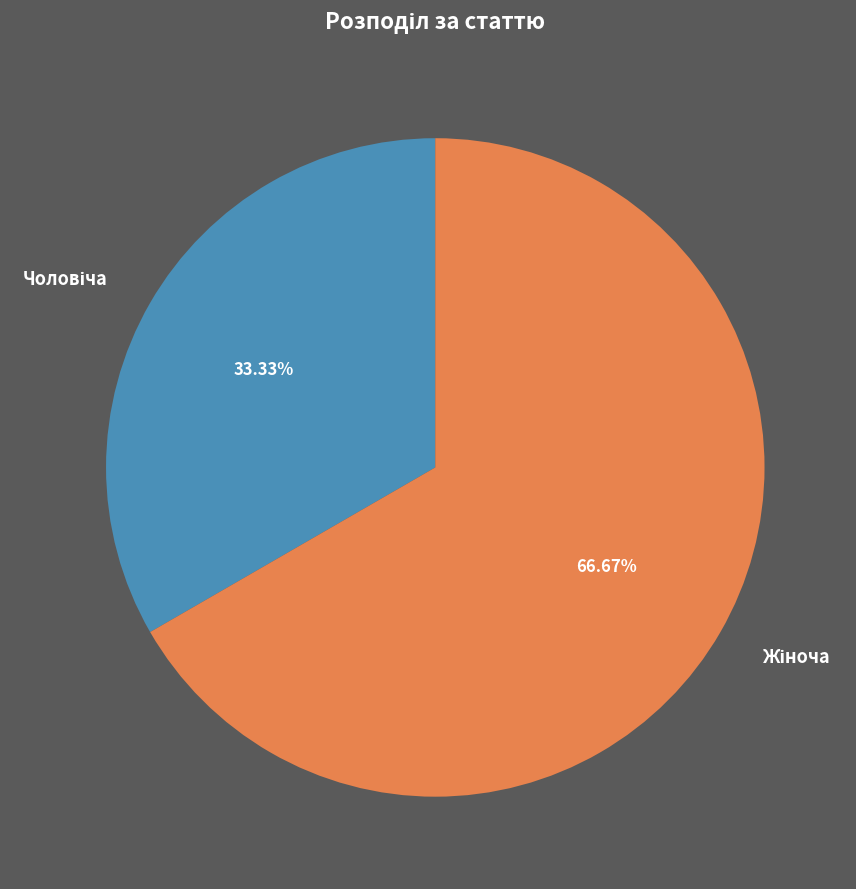

Is there a majority slice in this chart?

Yes